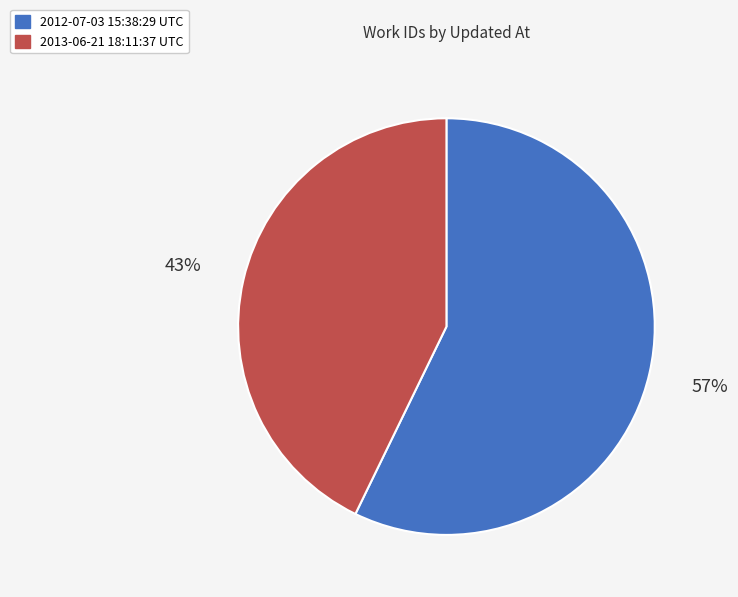

To the nearest percent, what portion does 2013-06-21 18:11:37 UTC represent?

43%